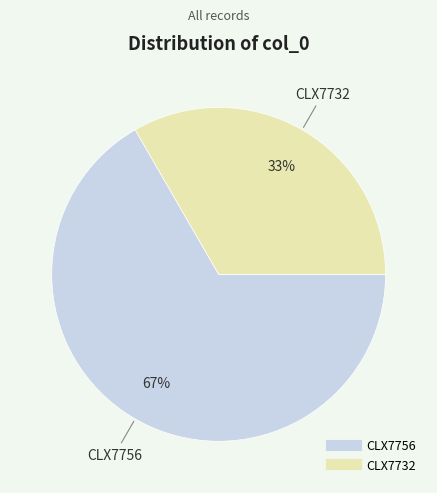

Count the number of slices in the pie.

2